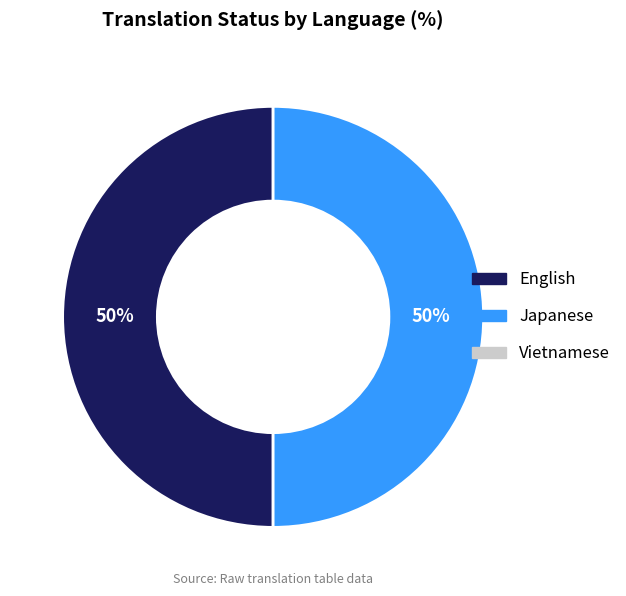

To the nearest percent, what is the average slice percentage?

50%